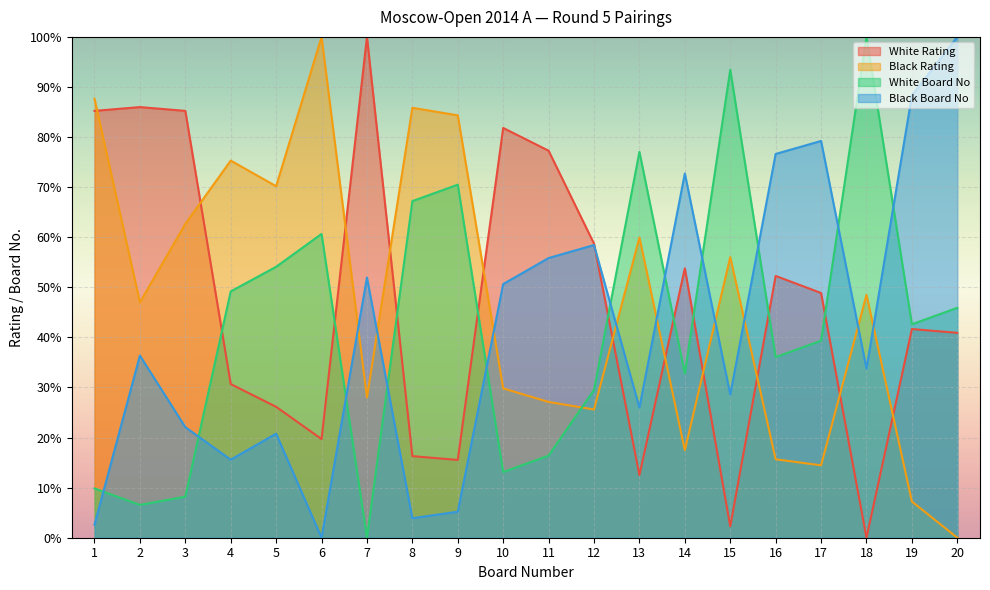

After their last crossing, which series has the higher values: White Board No or White Rating?

White Board No